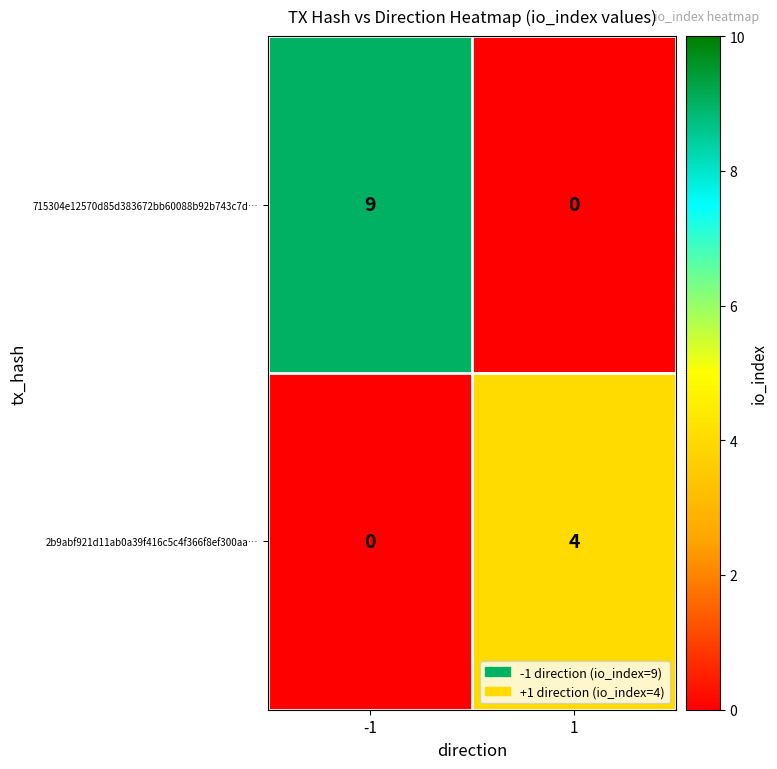

The value of 2b9abf921d11ab0a39f416c5c4f366f8ef300aa… at 1 is 1. True or false?

False